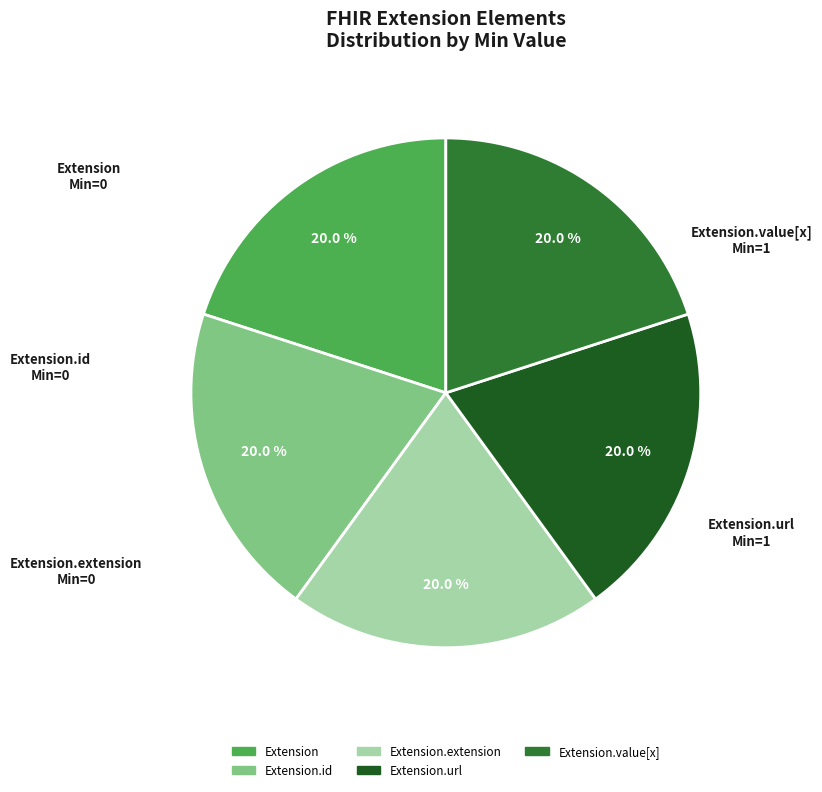

Count the number of slices in the pie.

5